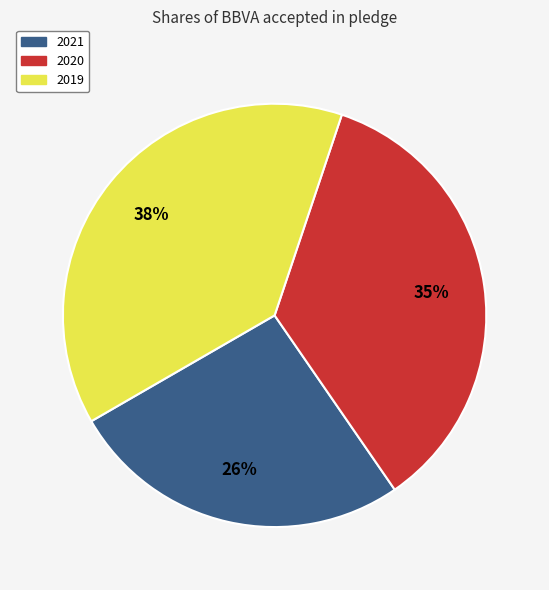

What percentage is the 2021 slice, to the nearest percent?

26%